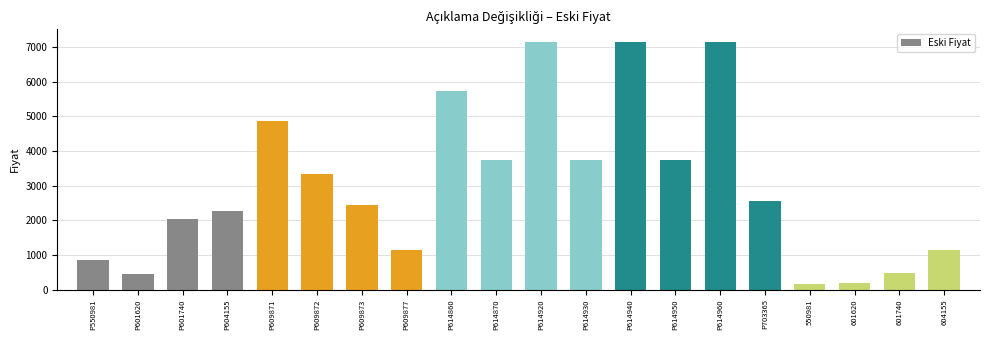

What is the change in value from P550981 to P614870?

+2886.1